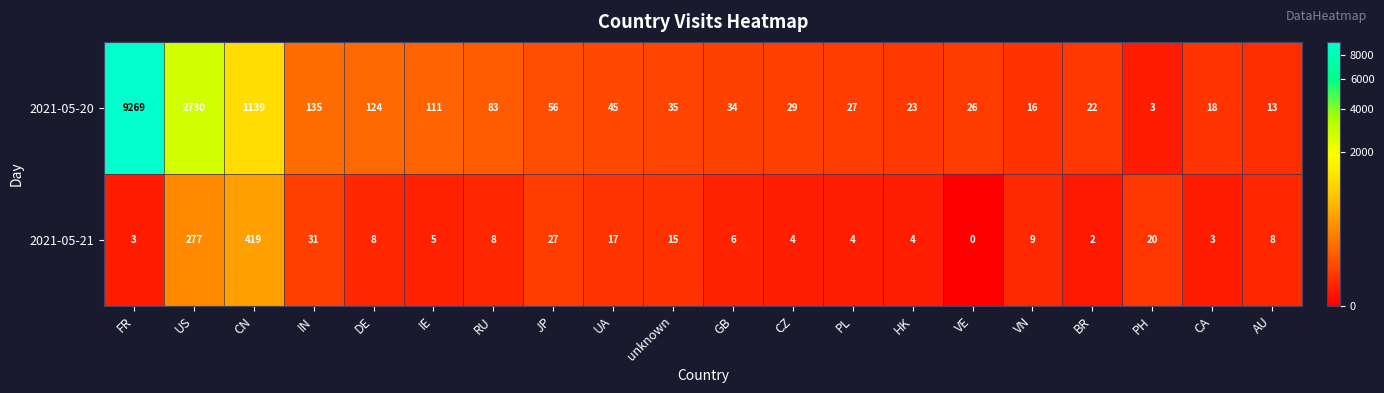

At how many categories does at least one series exceed 8082?

1